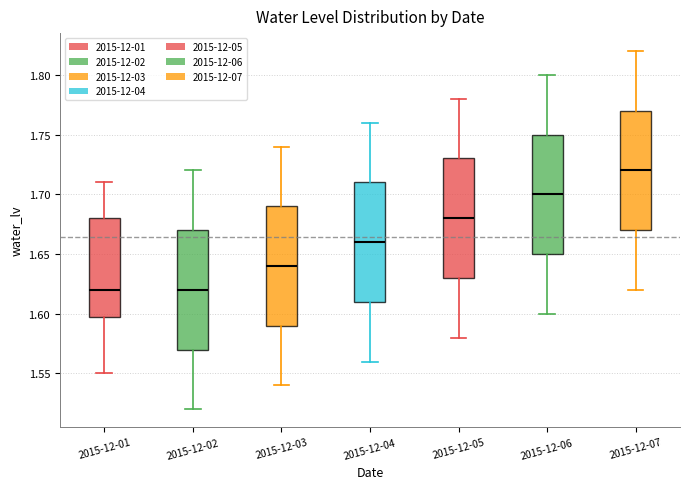

Reading left to right, read every box against the y-axis: the position of its median line, the range the box covers, and the ends of its whiskers. The values are not printed on the chart, so give them approximately, as read against the axis.

2015-12-01: median 1.62, box 1.60 to 1.68, whiskers 1.55 to 1.71
2015-12-02: median 1.62, box 1.57 to 1.67, whiskers 1.52 to 1.72
2015-12-03: median 1.64, box 1.59 to 1.69, whiskers 1.54 to 1.74
2015-12-04: median 1.66, box 1.61 to 1.71, whiskers 1.56 to 1.76
2015-12-05: median 1.68, box 1.63 to 1.73, whiskers 1.58 to 1.78
2015-12-06: median 1.70, box 1.65 to 1.75, whiskers 1.60 to 1.80
2015-12-07: median 1.72, box 1.67 to 1.77, whiskers 1.62 to 1.82